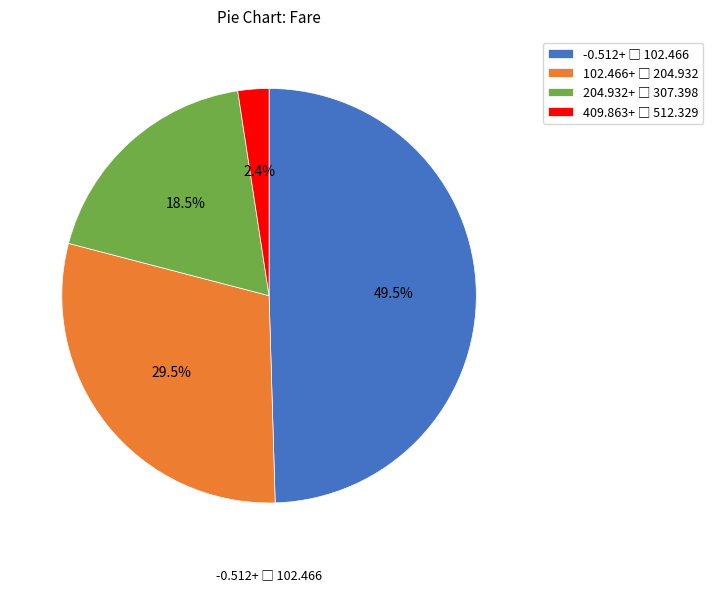

Is there any slice that represents more than half of the pie?

No